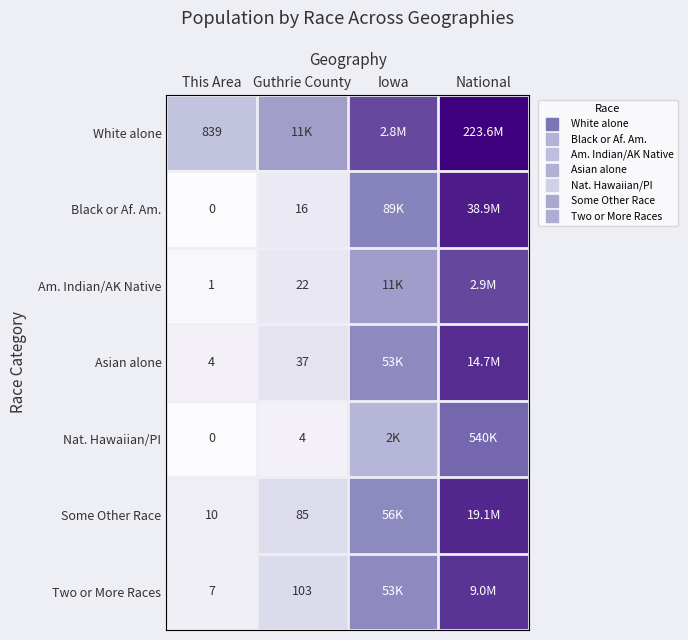

Which series has the largest total across all categories?

White alone